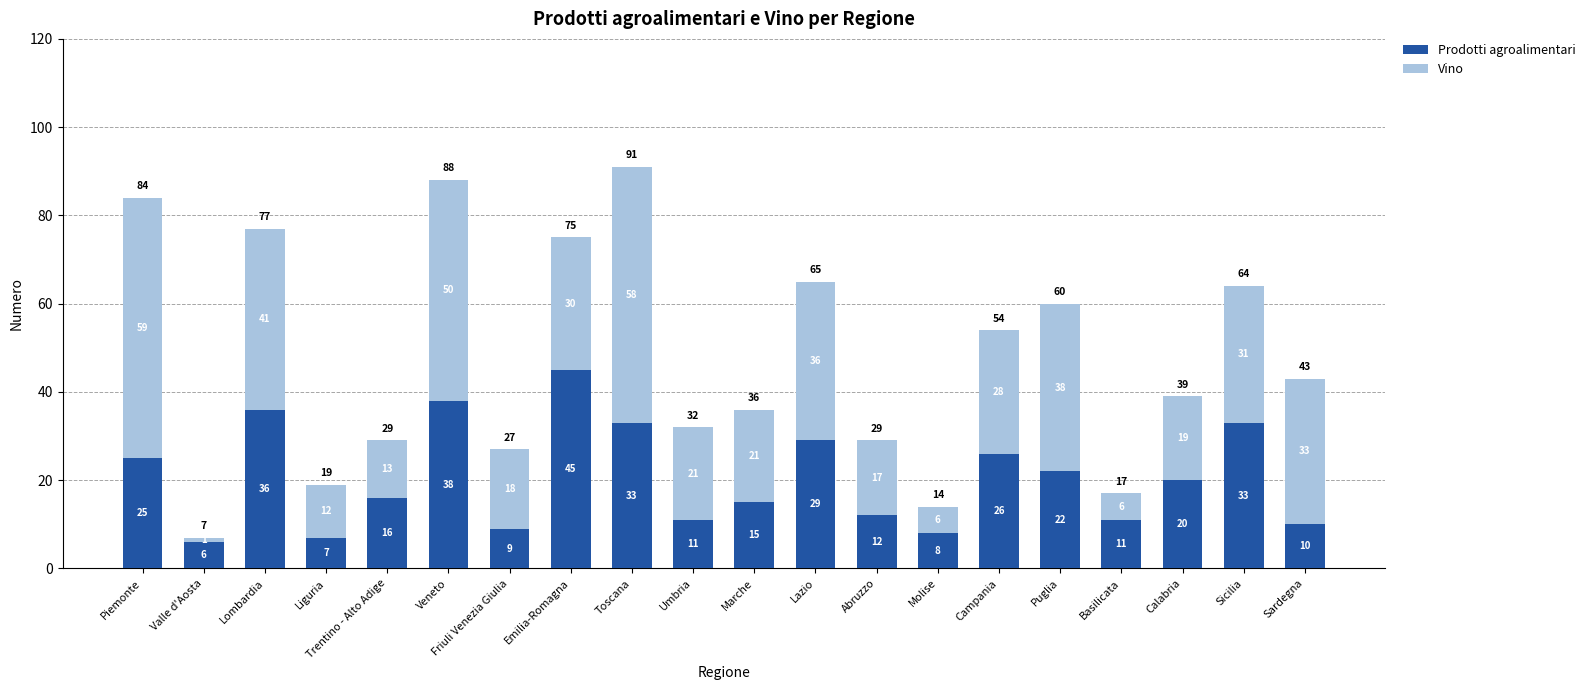

At which category is the sum across all series the highest?

Toscana